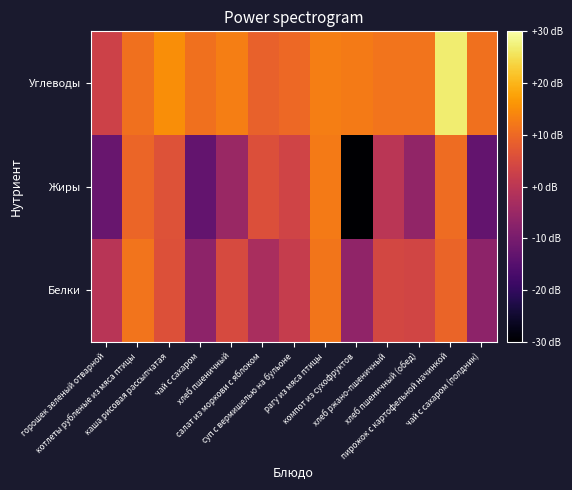

Rank the series by their average value, from highest to lowest.

Углеводы, Белки, Жиры